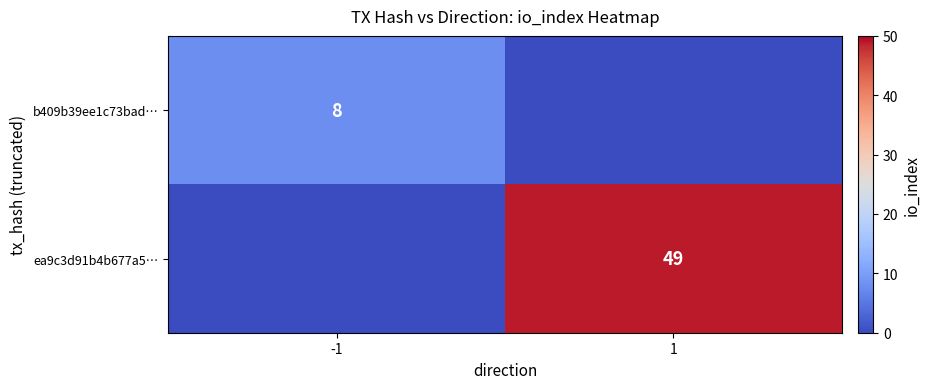

What is the total value across all series at -1?

8